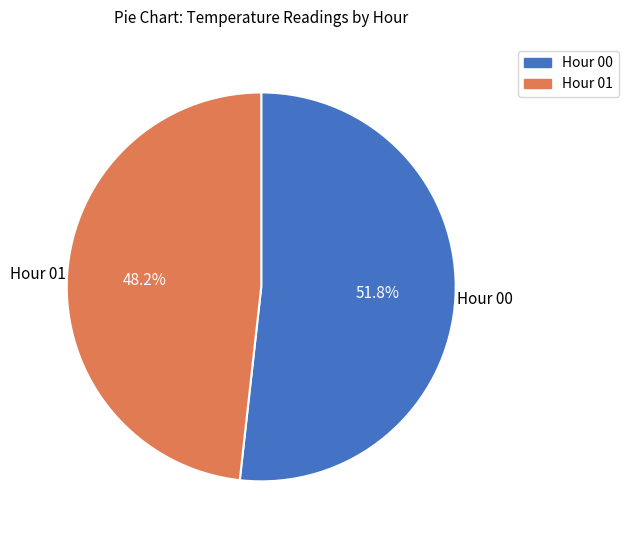

Is there a majority slice in this chart?

Yes